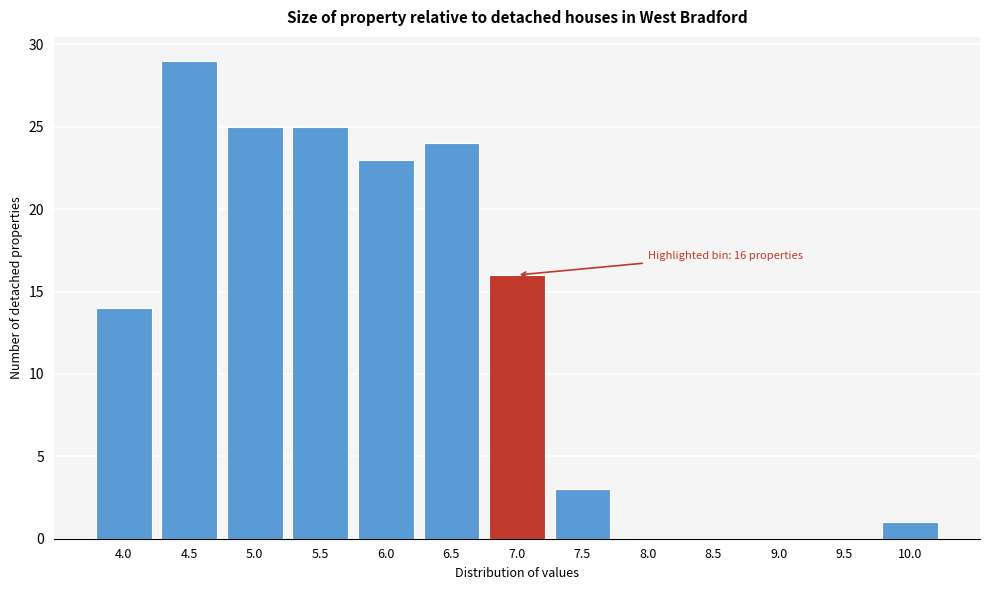

Reading left to right, list all the values displayed in this chart.

4.0=14	4.5=29	5.0=25	5.5=25	6.0=23	6.5=24	7.0=16	7.5=3	8.0=0	8.5=0	9.0=0	9.5=0	10.0=1